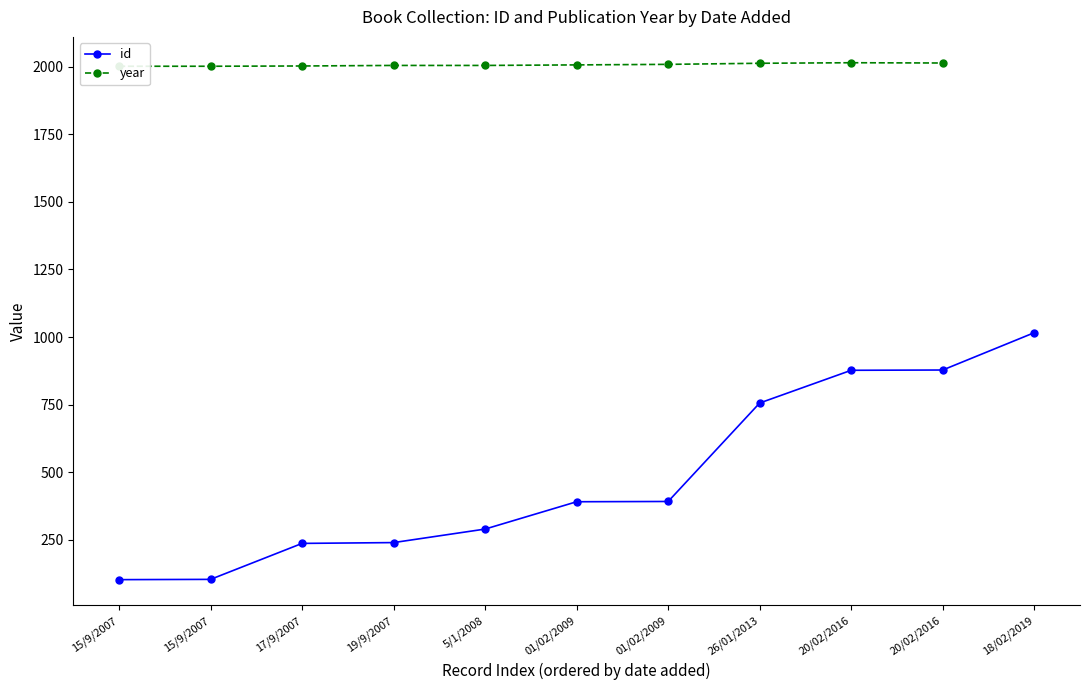

What are all the series names shown in the legend?

id, year